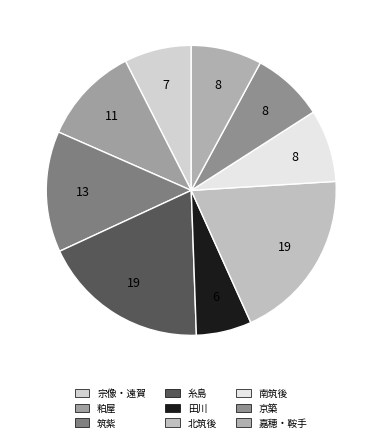

What is the ratio of the value at 京築 to the value at 嘉穂・鞍手?

1.0